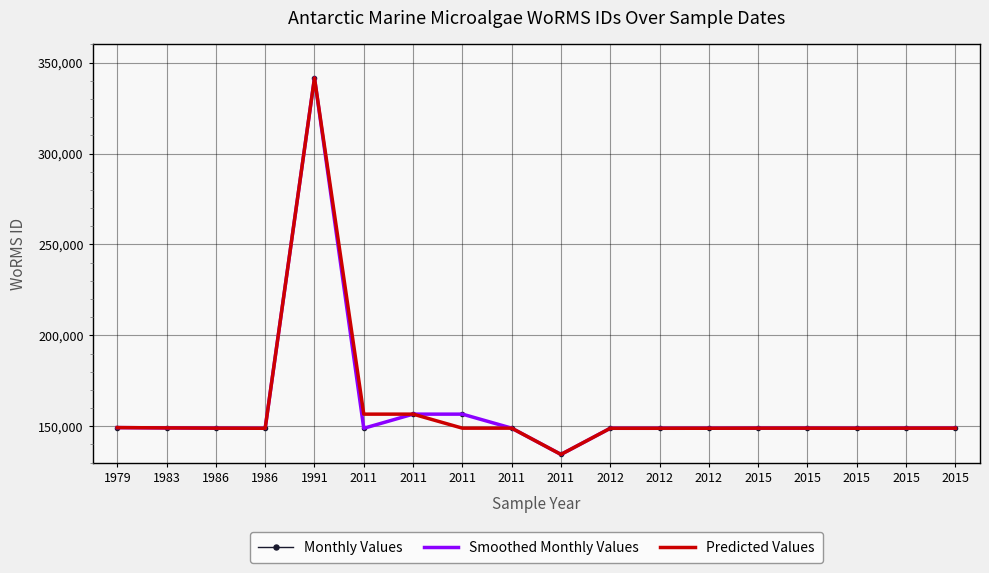

Reading left to right, transcribe all the data shown in this chart.

Monthly Values: 149291	148985	148985	148912	341585	148912	156689	156689	148980	134529	148912	148912	148925	148980	148981	148925	148981	148981
Smoothed Monthly Values: 149291	149118	148985	148912	341585	148912	156689	156689	148980	134529	148912	148912	148925	148980	148981	148925	148981	148981
Predicted Values: 149291	149118	148985	148912	341585	156689	156689	148980	148980	134529	148912	148912	148925	148980	148981	148925	148981	148981